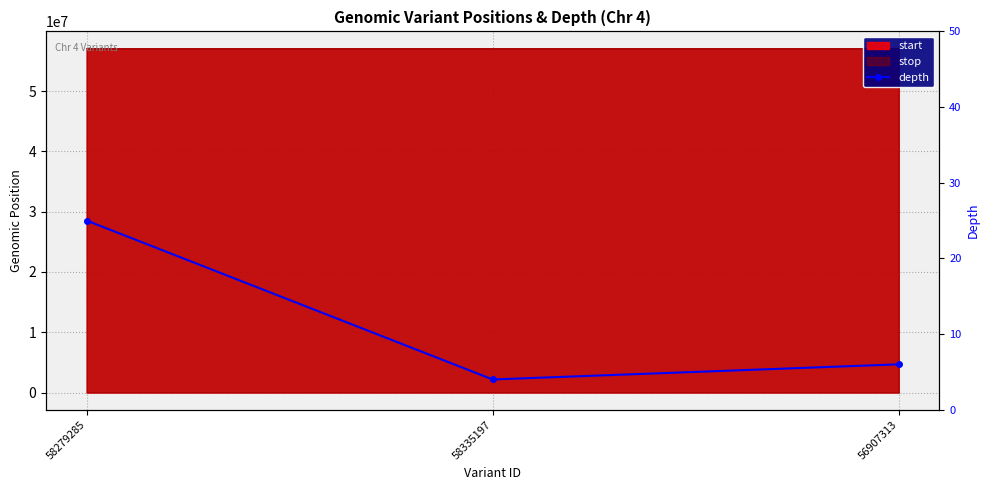

Count the number of values greater than 6.

1